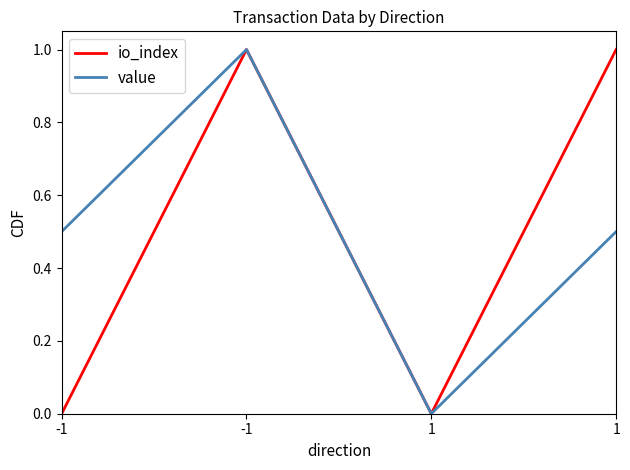

How many lines are shown in the chart?

2